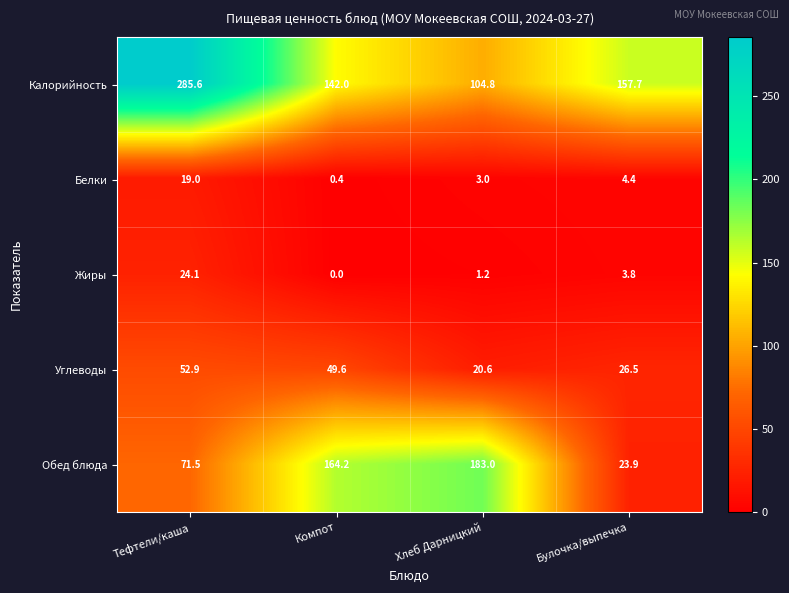

At Булочка/выпечка, list the series in order from largest to smallest.

Калорийность, Углеводы, Обед блюда, Белки, Жиры